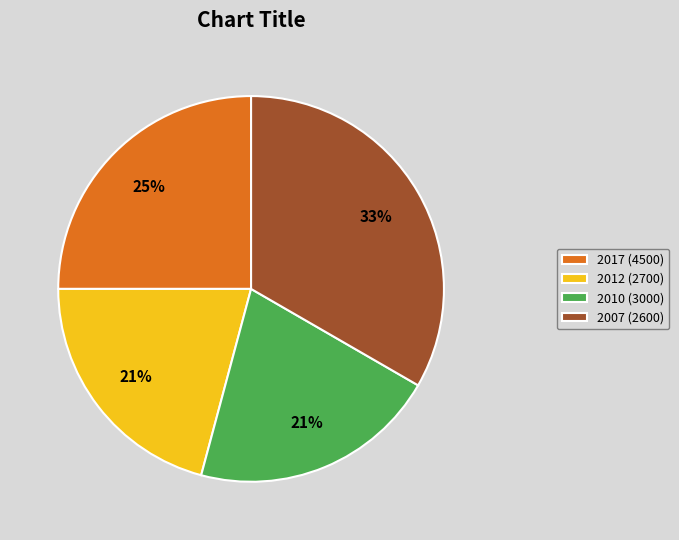

Is there any slice that represents more than half of the pie?

No